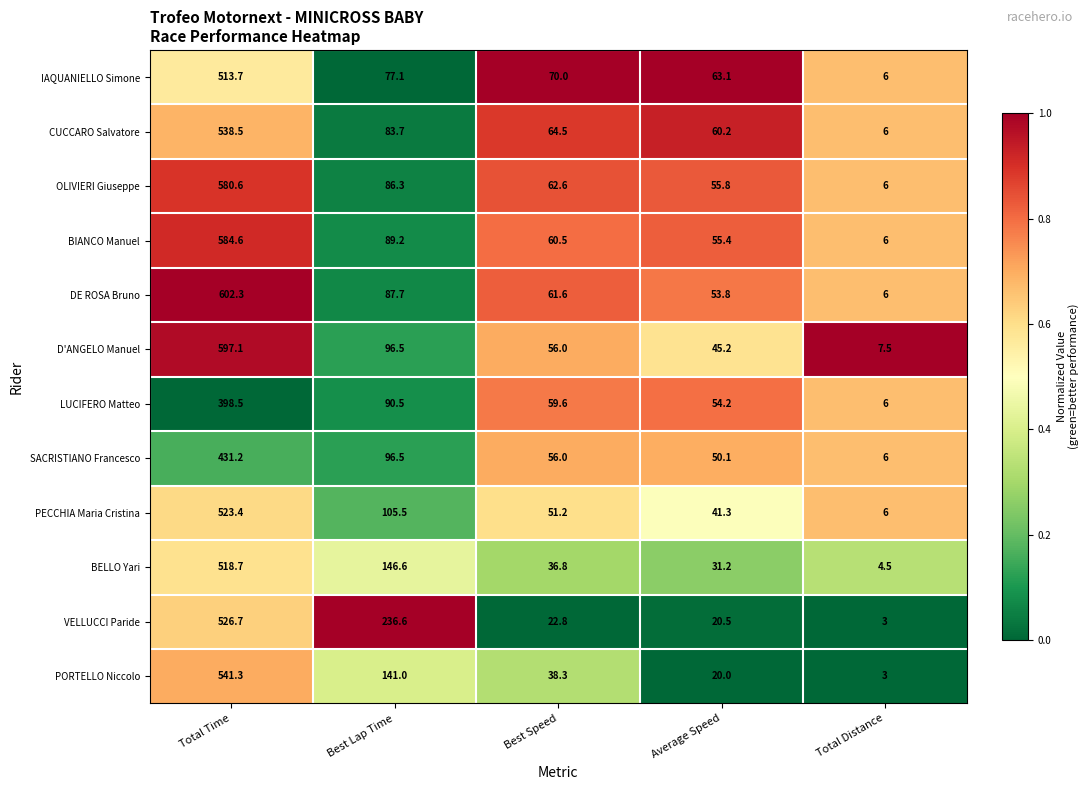

What is the sum of all BELLO Yari values?

737.8